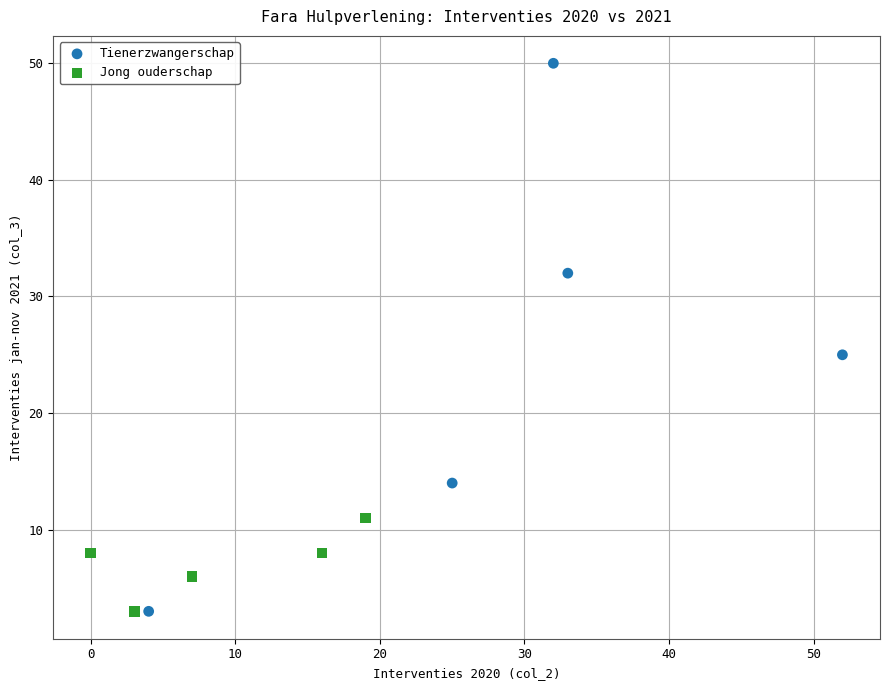

Which series has the largest Y range (max minus min)?

Tienerzwangerschap